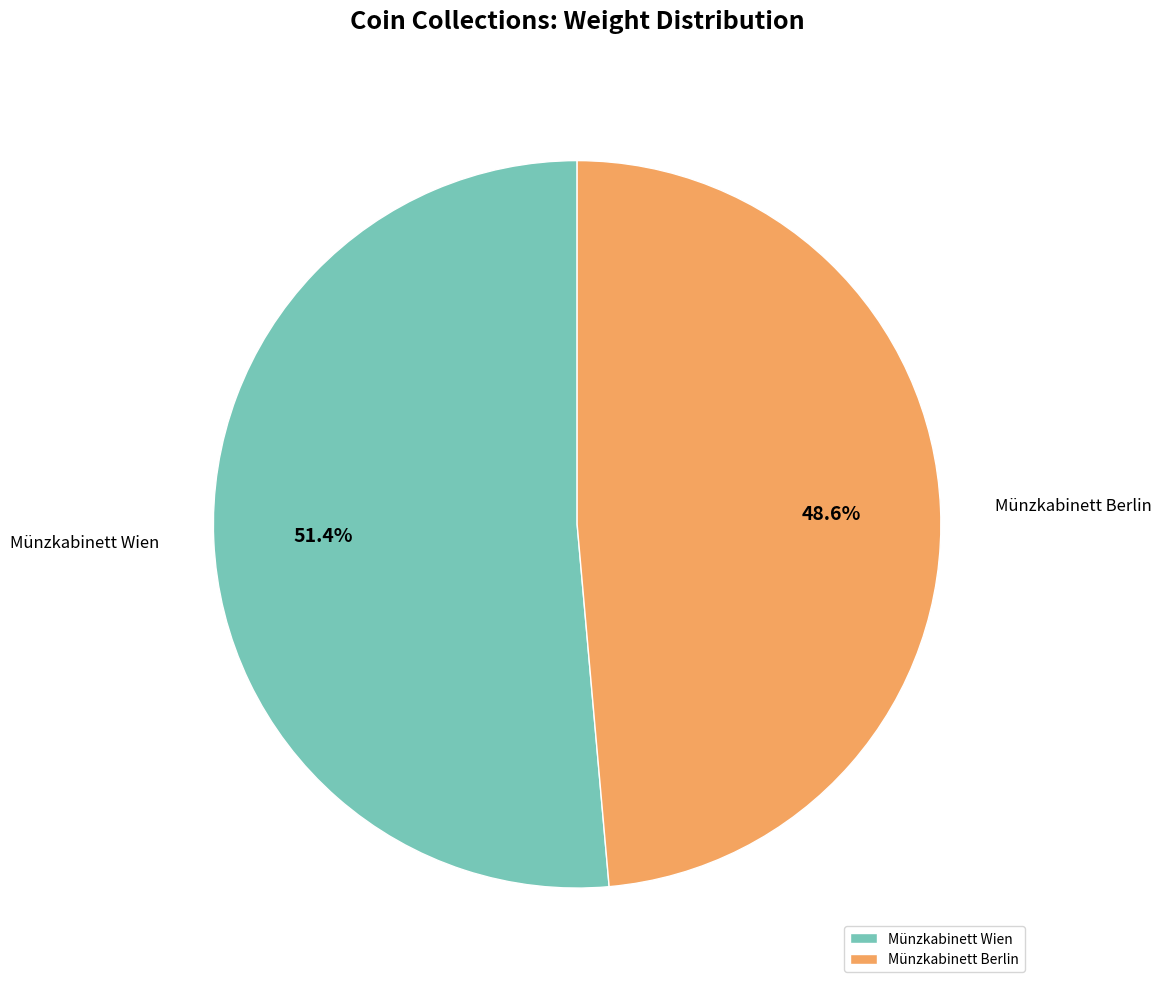

To the nearest percent, what percentage of the pie is Münzkabinett Berlin?

49%